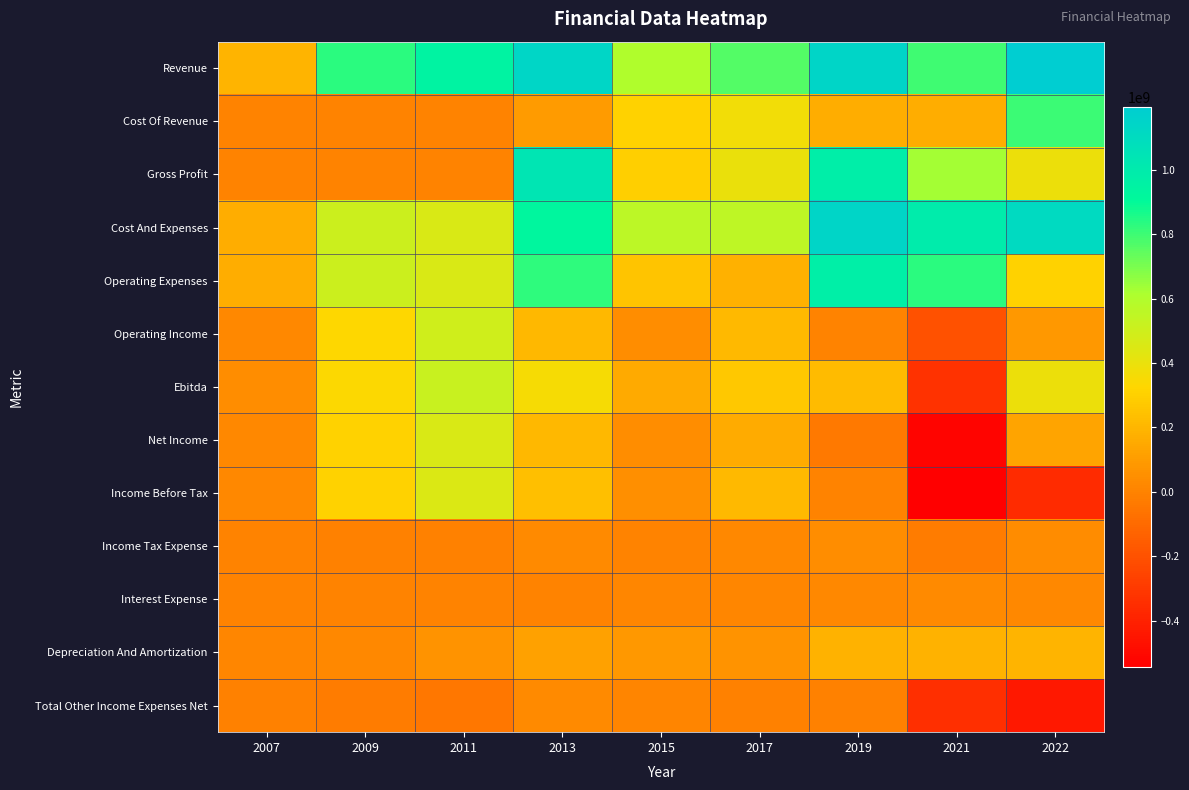

Reading right to left, transcribe all the data shown in this chart.

Revenue: 2022=1196292000	2021=795588000	2019=1147309448	2017=766810056	2015=602655129	2013=1137493665	2011=950651568	2009=835419441	2007=192307816
Cost Of Revenue: 2022=806680000	2021=165715000	2019=165671700	2017=370879360	2015=306454286	2013=100926766	2011=0	2009=0	2007=0
Gross Profit: 2022=389612000	2021=629873000	2019=981637748	2017=395930696	2015=296200843	2013=1036566899	2011=0	2009=0	2007=0
Cost And Expenses: 2022=1112822000	2021=995609000	2019=1142077334	2017=553690965	2015=557824195	2013=929276055	2011=458707647	2009=506536402	2007=167553893
Operating Expenses: 2022=306142000	2021=829894000	2019=976405634	2017=182811605	2015=251369909	2013=828349289	2011=458707647	2009=506536402	2007=167553893
Operating Income: 2022=83470000	2021=-200021000	2019=5232114	2017=213119091	2015=44830934	2013=208217610	2011=491943921	2009=328883039	2007=24753923
Ebitda: 2022=388316000	2021=-327621000	2019=217134185	2017=267135531	2015=150872290	2013=358379354	2011=522479421	2009=336231993	2007=42567816
Net Income: 2022=134115000	2021=-517882000	2019=-37320927	2017=159354349	2015=45758960	2013=206212853	2011=460312578	2009=309836007	2007=21355479
Income Before Tax: 2022=-358685000	2021=-544435000	2019=3705144	2017=211529564	2015=51417711	2013=237156597	2011=449859351	2009=307548176	2007=22604479
Income Tax Expense: 2022=38169000	2021=-26553000	2019=41026070	2017=24448306	2015=5658752	2013=30943744	2011=-6399130	2009=-2287831	2007=1249000
Interest Expense: 2022=24776000	2021=29158000	2019=25703260	2017=17684004	2015=16717964	2013=0	2011=2466502	2009=6334863	2007=2983785
Depreciation And Amortization: 2022=191256000	2021=187656000	2019=187725782	2017=65648872	2015=82736614	2013=121222757	2011=66099471	2009=22348954	2007=16979552
Total Other Income Expenses Net: 2022=-442155000	2021=-344414000	2019=-1526970	2017=-1589527	2015=6586777	2013=28938987	2011=-42084570	2009=-21334863	2007=-2149444